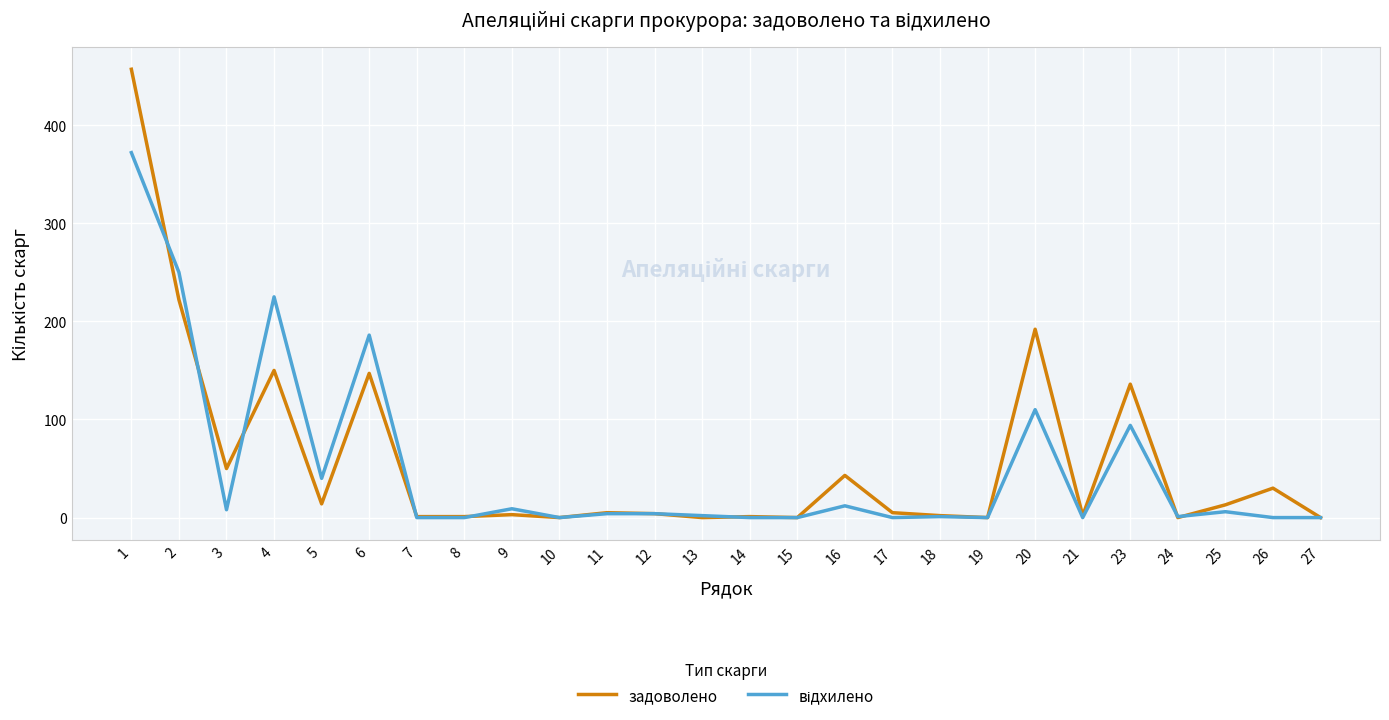

Is it true that задоволено equals 30 at 26?

True